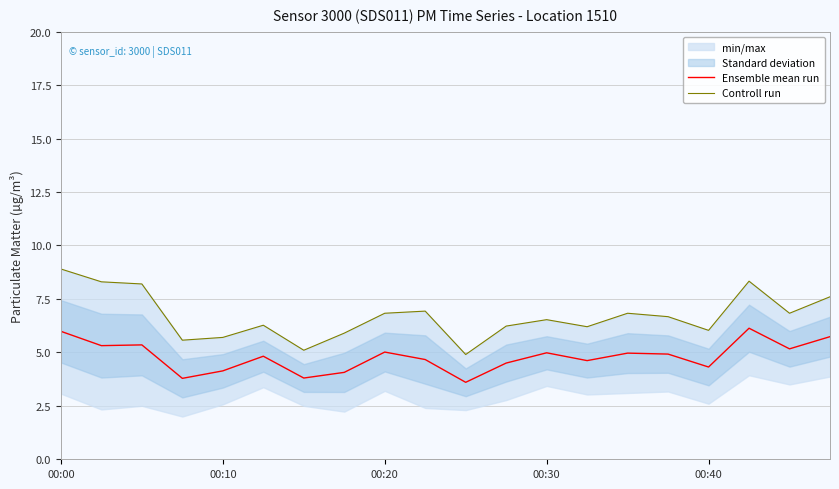

What is the average value of the Ensemble mean run series?

4.8